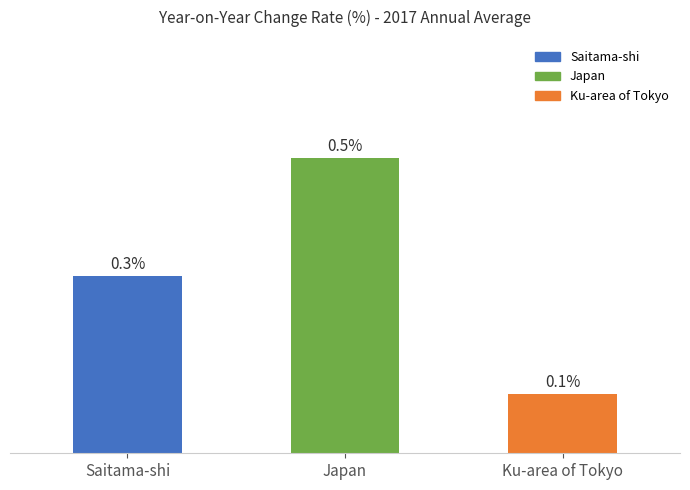

Which category has the lowest value across all series?

Ku-area of Tokyo